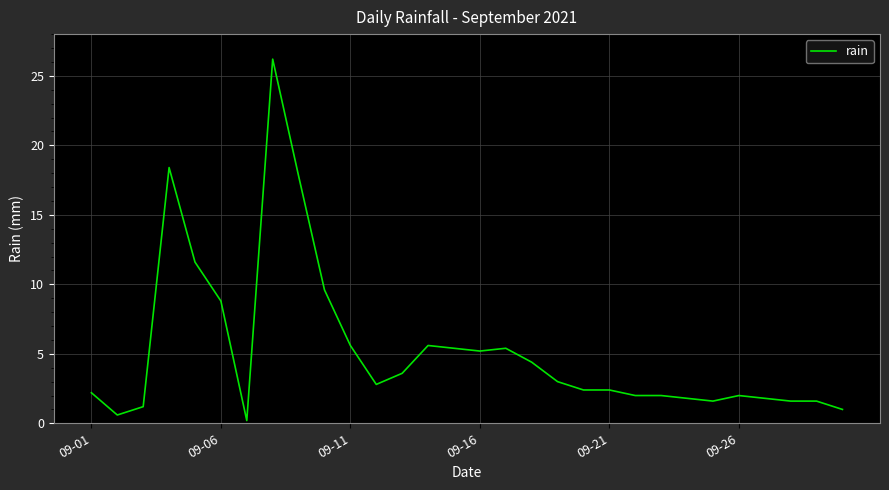

What is the difference between the maximum and minimum values?

26.0